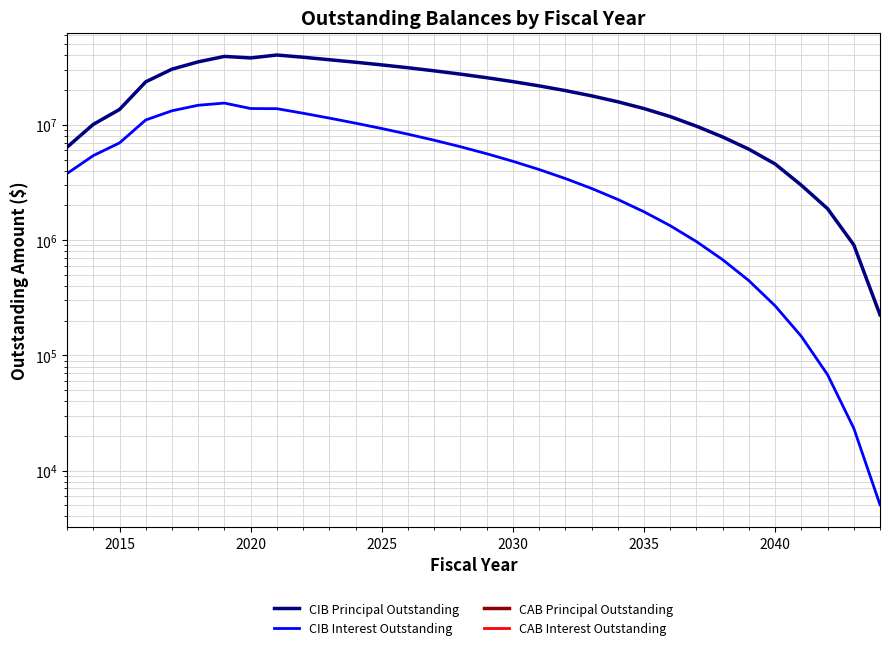

At how many categories does at least one series exceed 9374268?

24